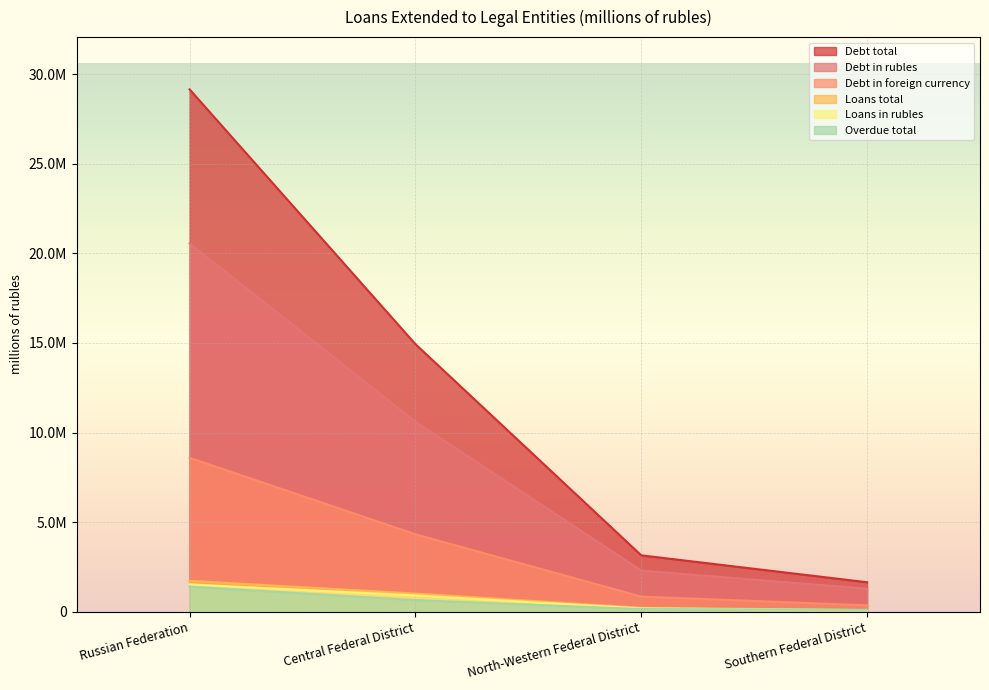

What is the difference between the maximum and minimum values in the Debt in rubles series?

19264048